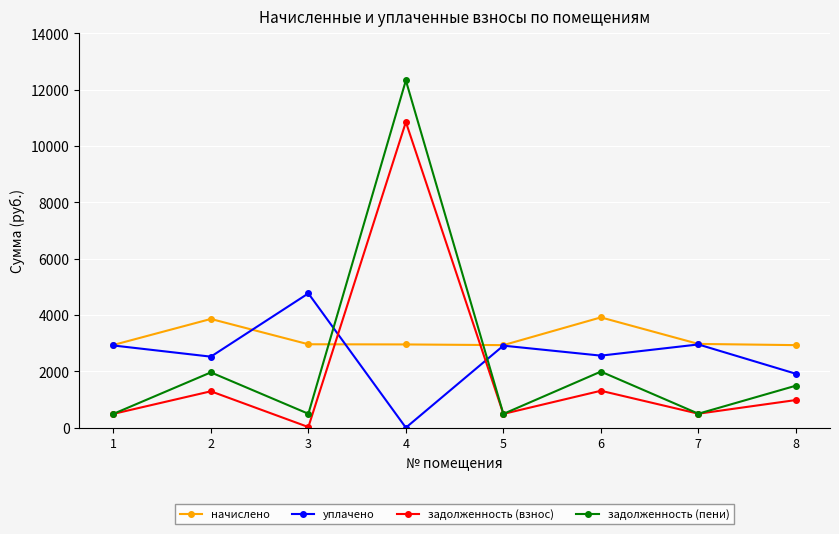

The value of задолженность (взнос) at 8 is 980.4. True or false?

True